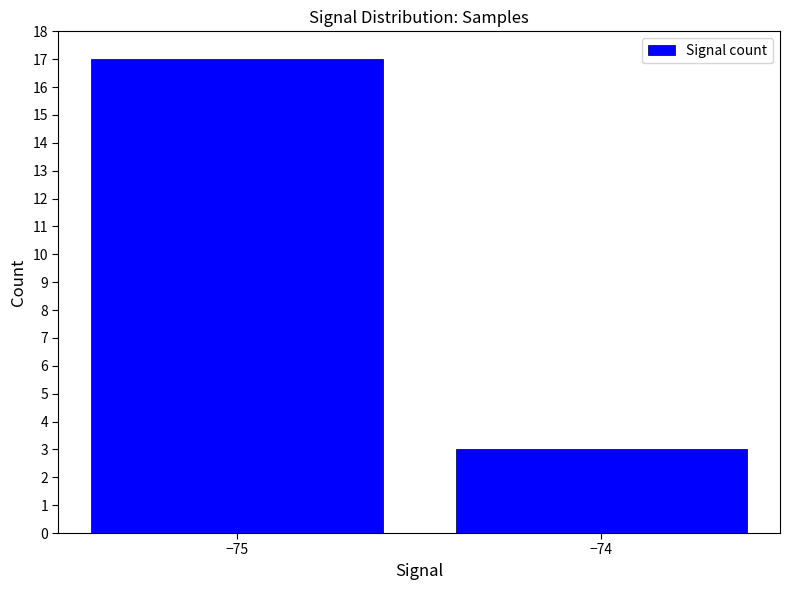

Is it true that the value at −74 is 2?

False